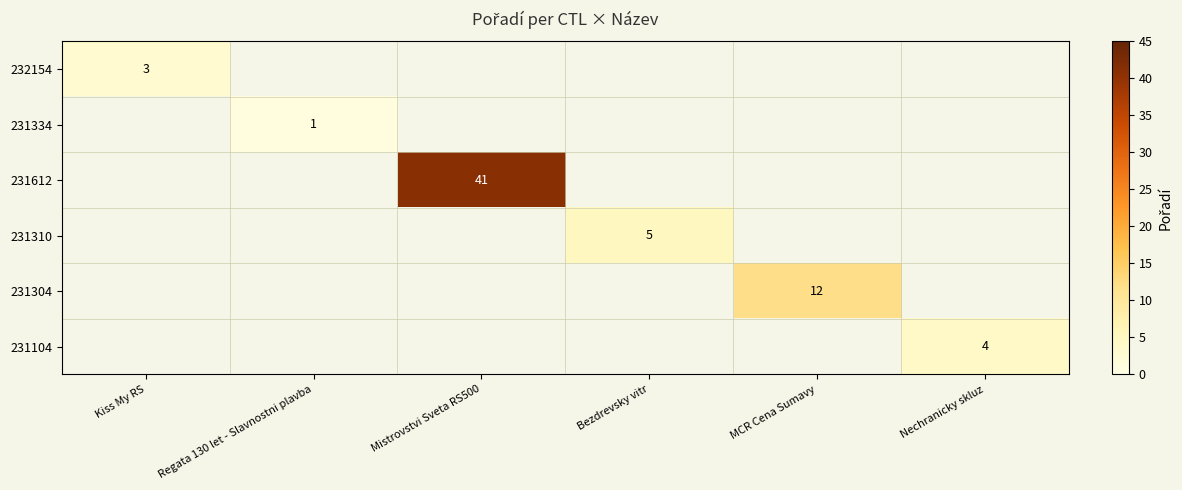

The value of 231310 at Bezdrevsky vitr is 5. True or false?

True